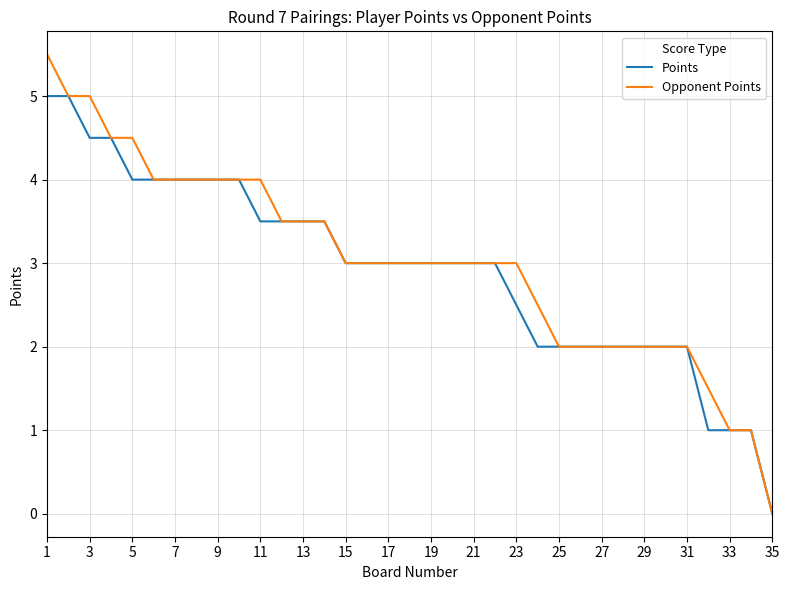

What are all the series names shown in the legend?

Points, Opponent Points